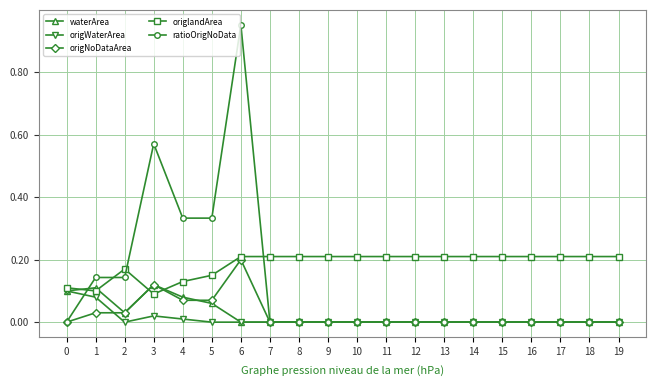

Which series changed the most between 2 and 9?

ratioOrigNoData